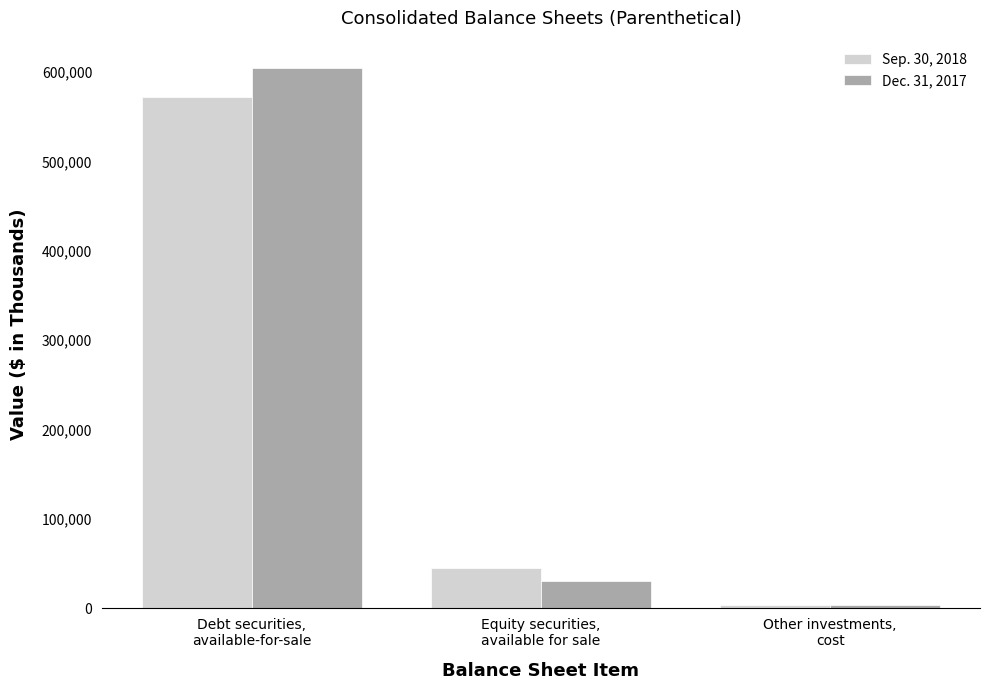

What is the value of the Sep. 30, 2018 bar at the 2nd from the left?

45426